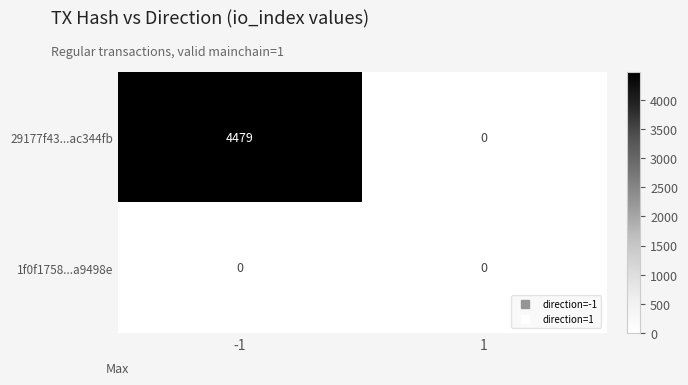

What is the greatest value displayed?

4479